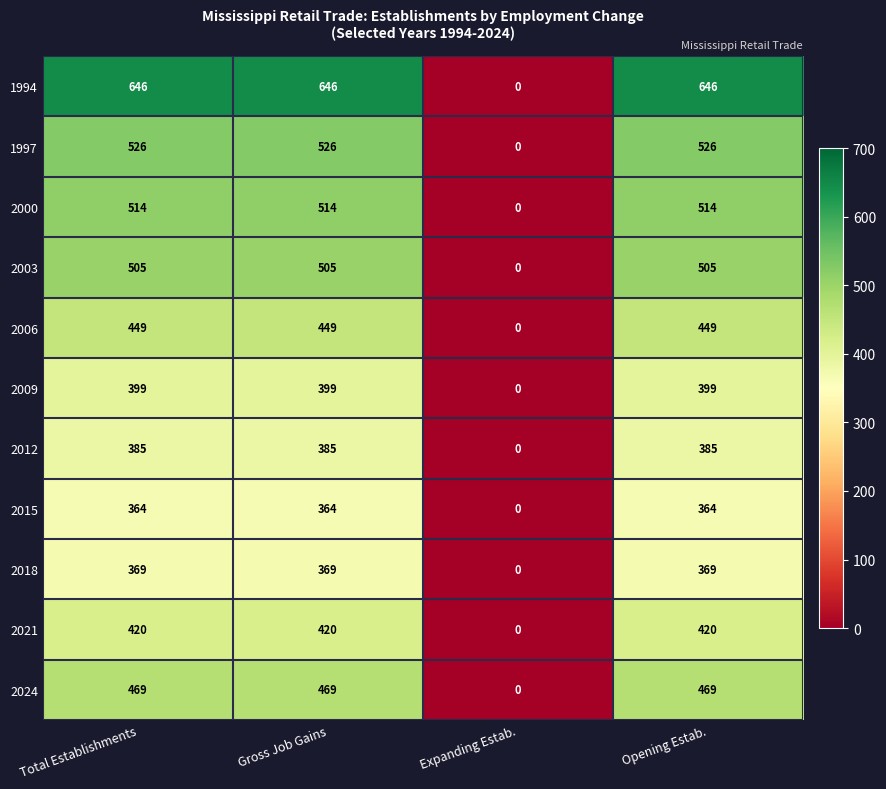

At which category does the chart reach its minimum across all series?

Expanding Estab.